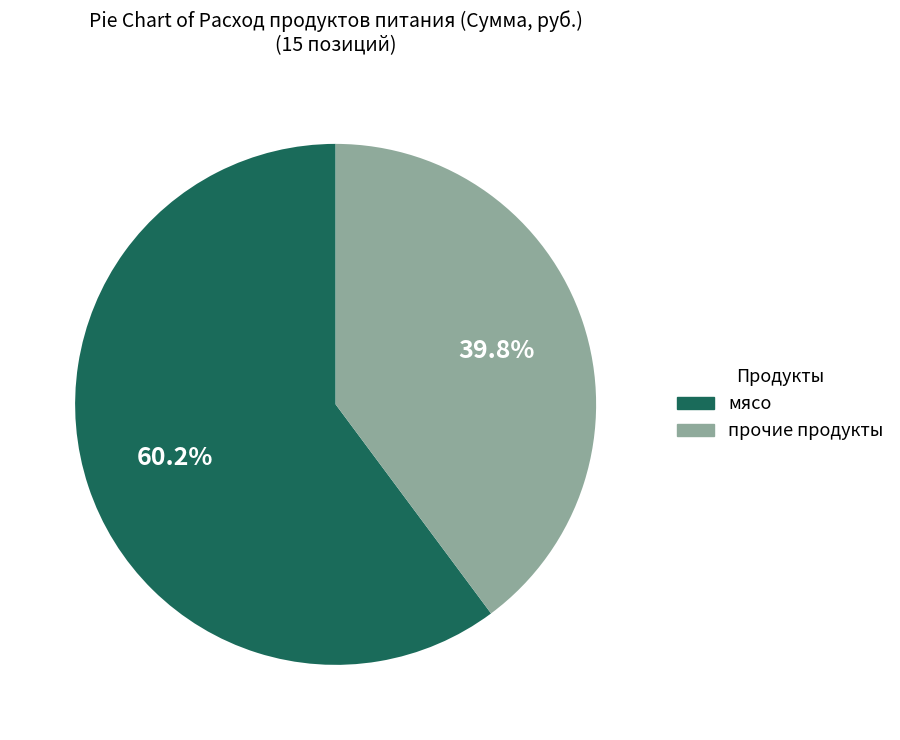

Is there any slice that represents more than half of the pie?

Yes